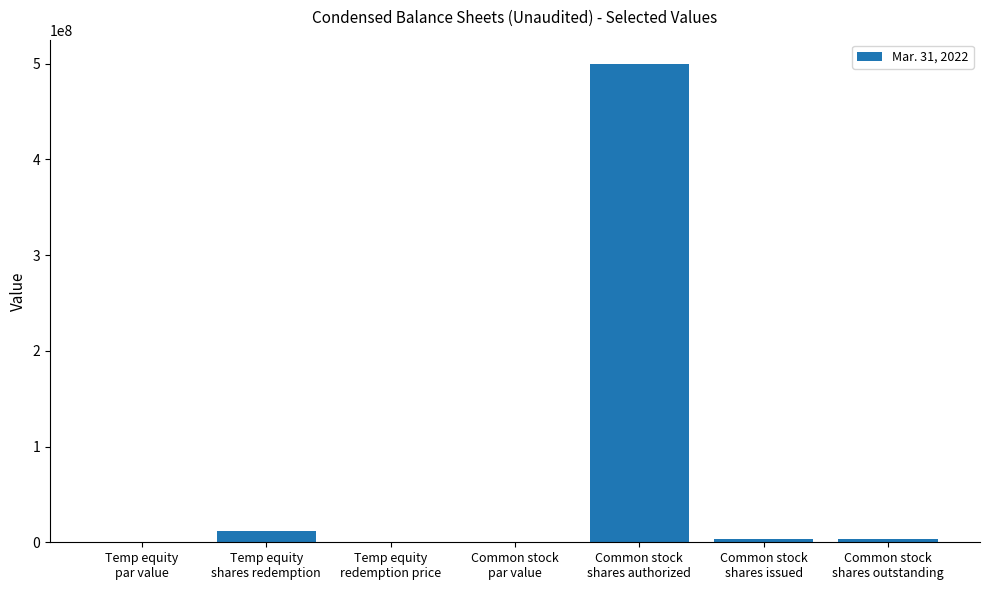

Where is the data nearest to the value 250000000?

Temp equity
shares redemption